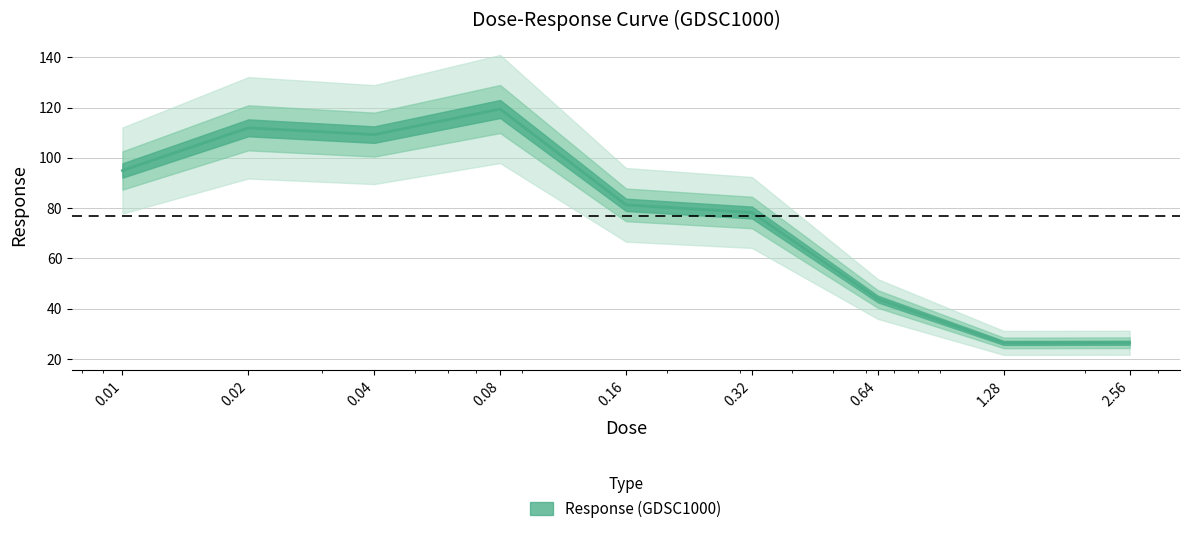

Count the number of categories in the chart.

9